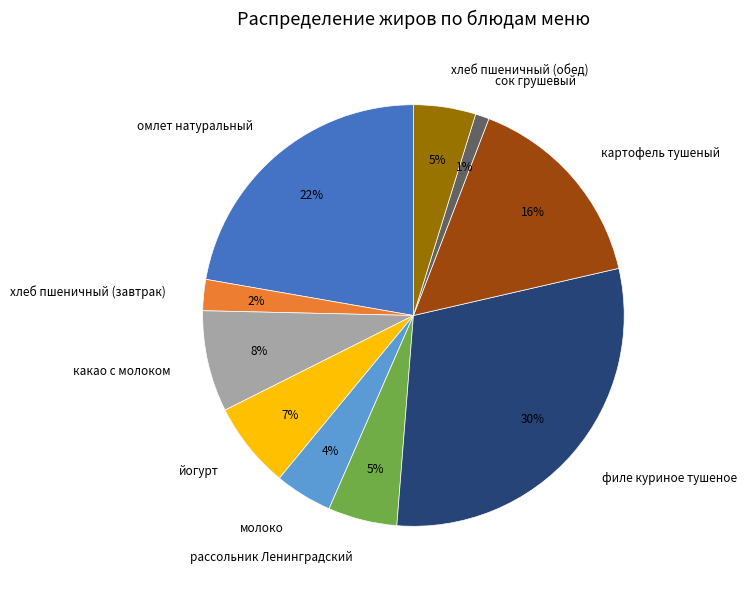

Which category has the smallest portion of the pie?

сок грушевый